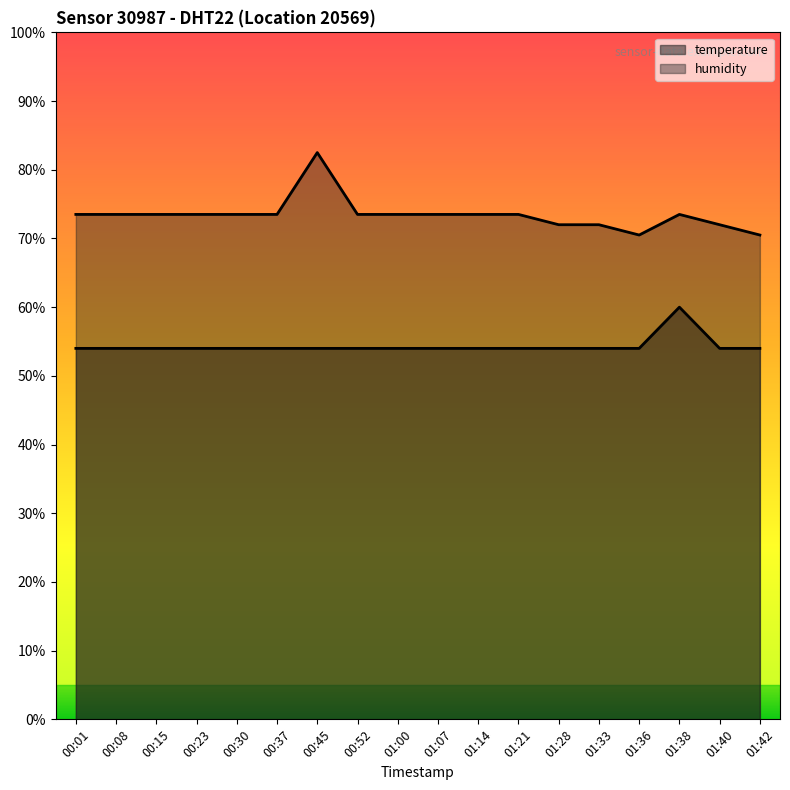

What is the lowest value of the temperature series?

26.4